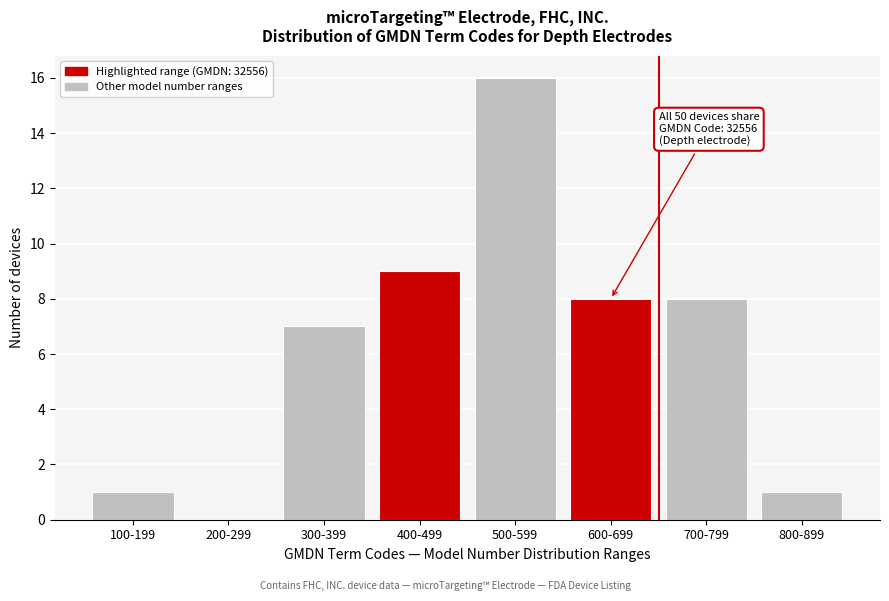

Reading right to left, what are all the values shown in this chart?

800-899=1	700-799=8	600-699=8	500-599=16	400-499=9	300-399=7	200-299=0	100-199=1